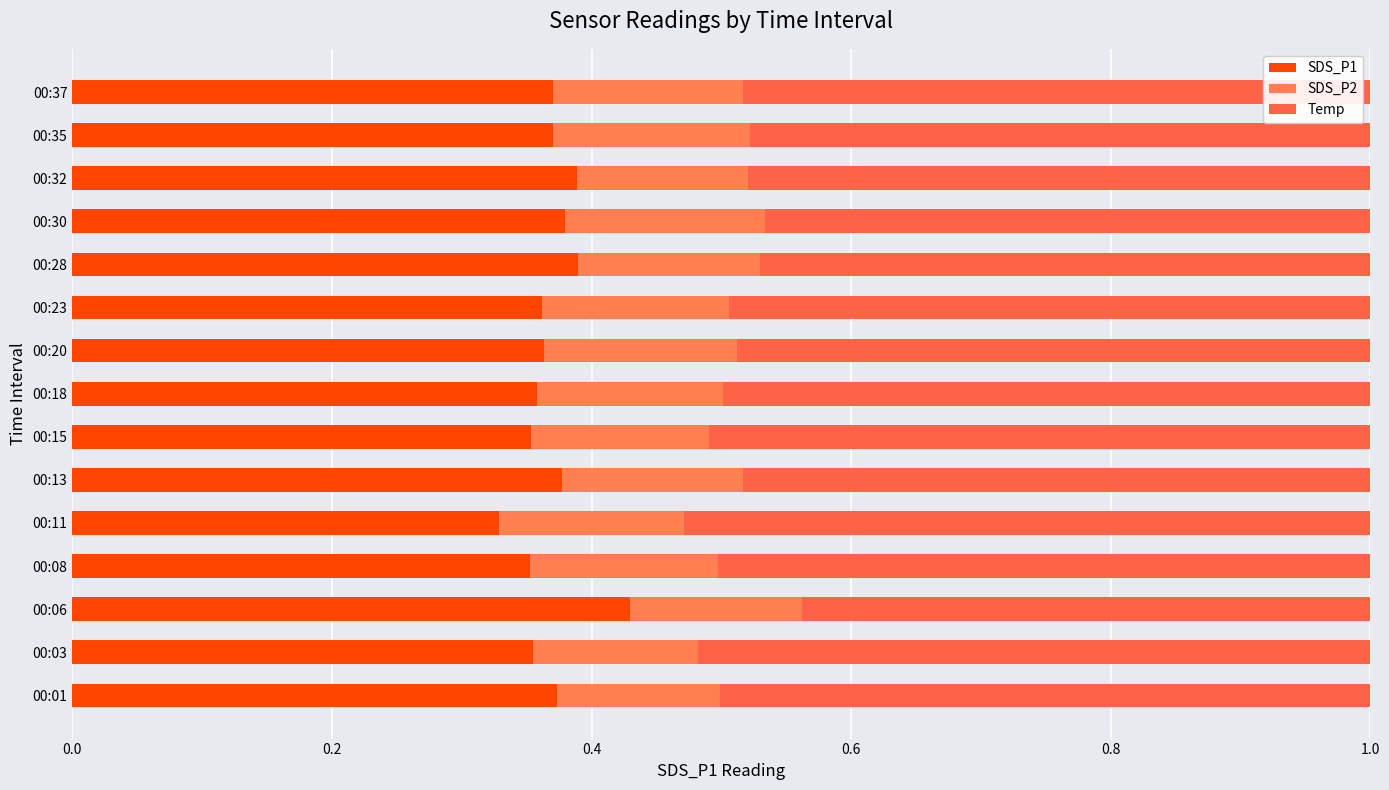

How many data points does each series have?

15